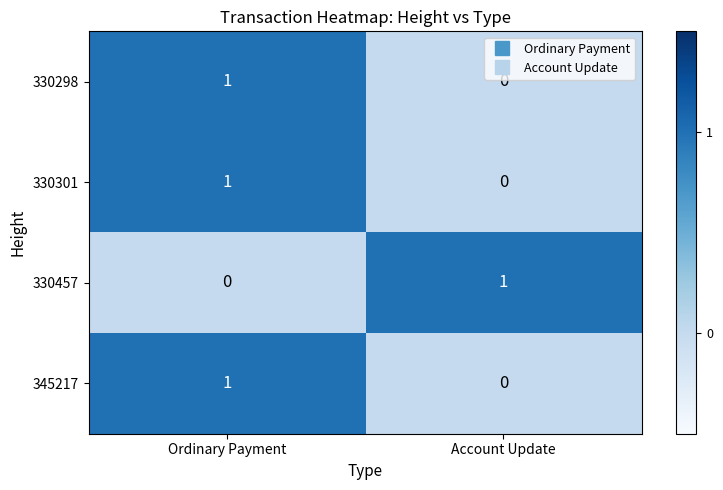

Rank the categories by 330457 value from highest to lowest.

Account Update, Ordinary Payment